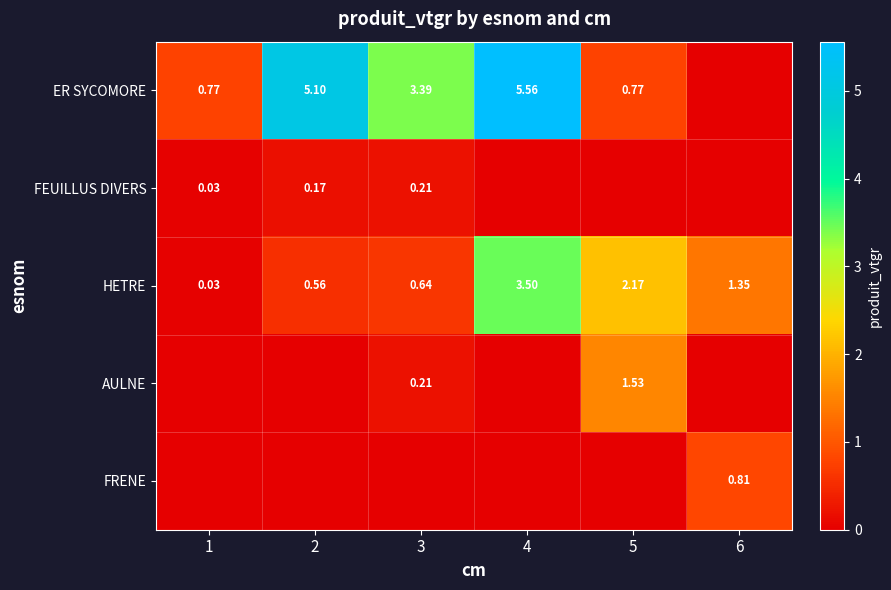

What is the greatest value displayed?

5.6